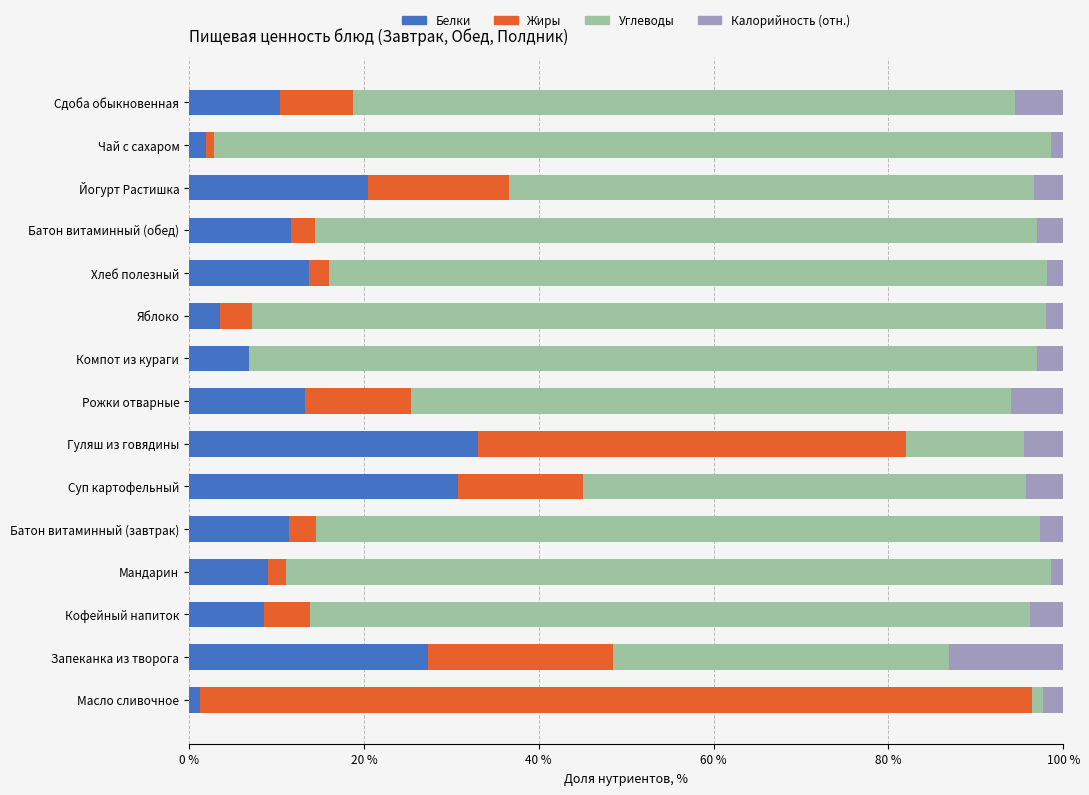

Is it true that Белки equals 30.7 at Суп картофельный?

True